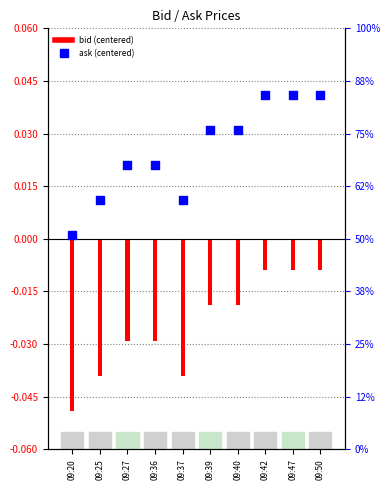

Which series reaches the maximum Y coordinate?

Ask